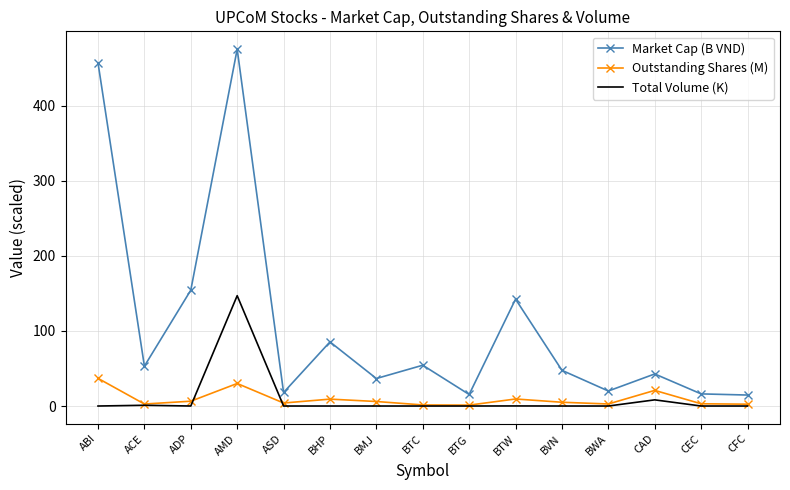

True or false: Market Cap (B VND) and Outstanding Shares (M) intersect in this chart.

False